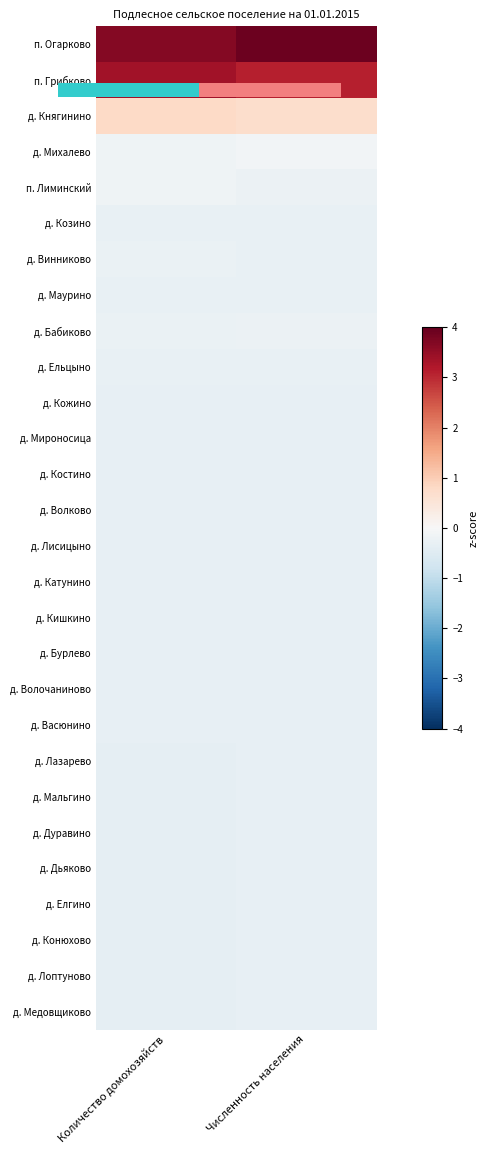

At which category is the sum across all series the highest?

Численность населения